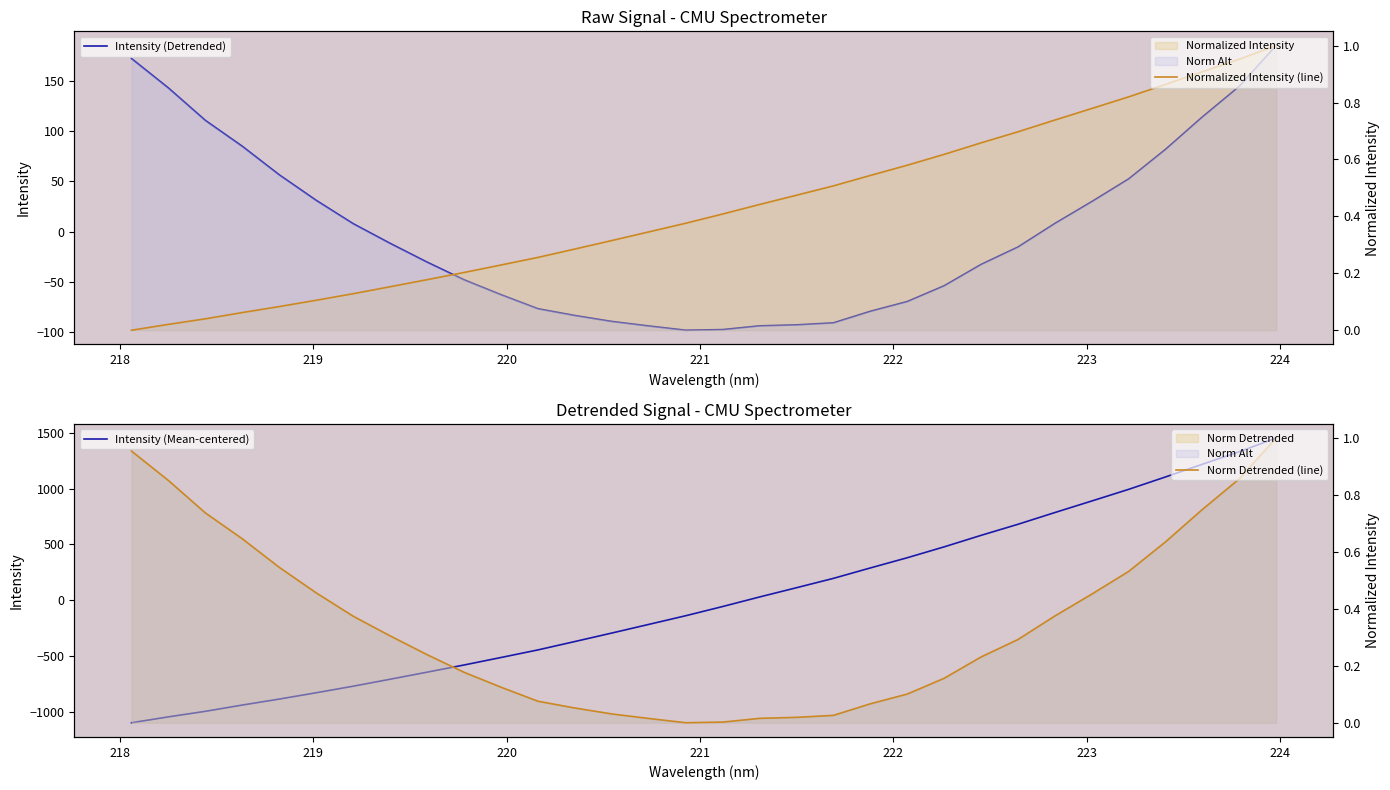

How many times do Intensity (Detrended) and Intensity (Mean-centered) cross each other?

1